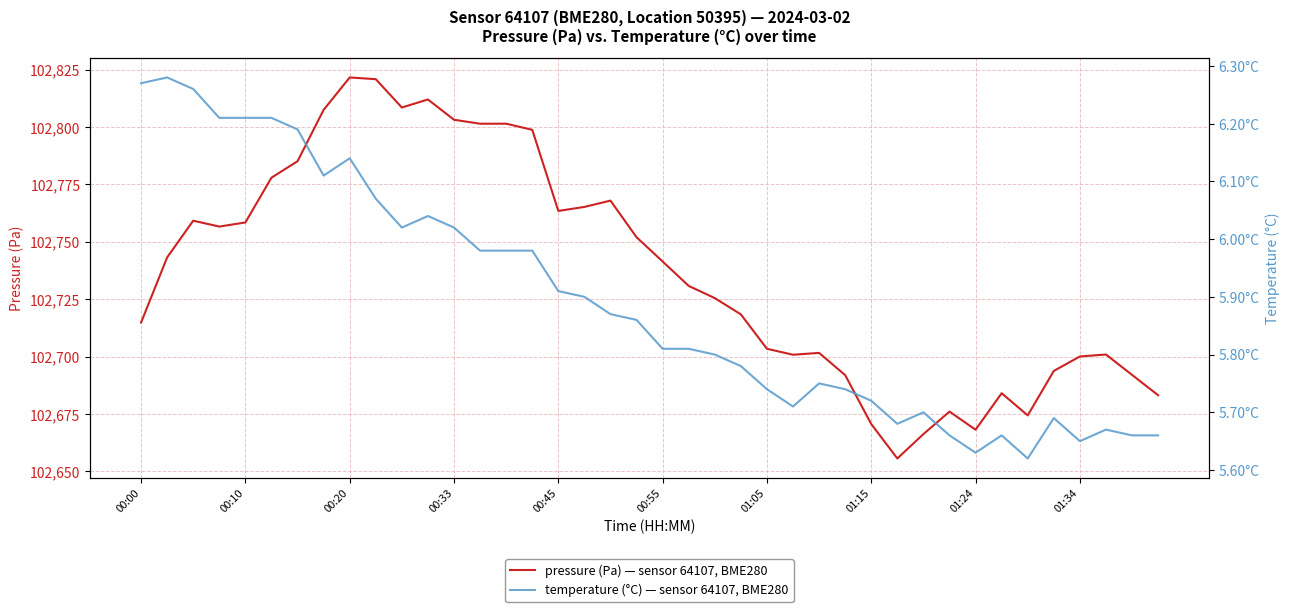

Rank the series at 29 from highest to lowest value.

pressure (Pa), temperature (°C)